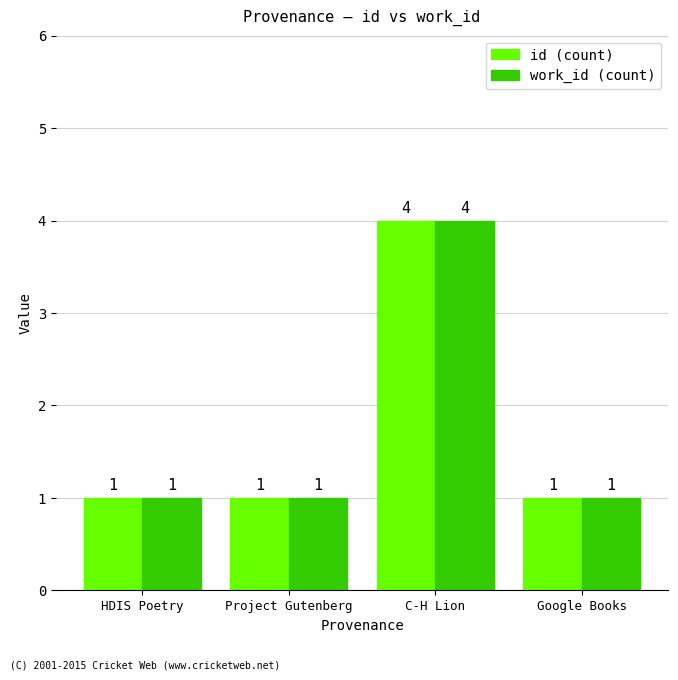

The work_id (count) series shows 6 at C-H Lion. True or false?

False